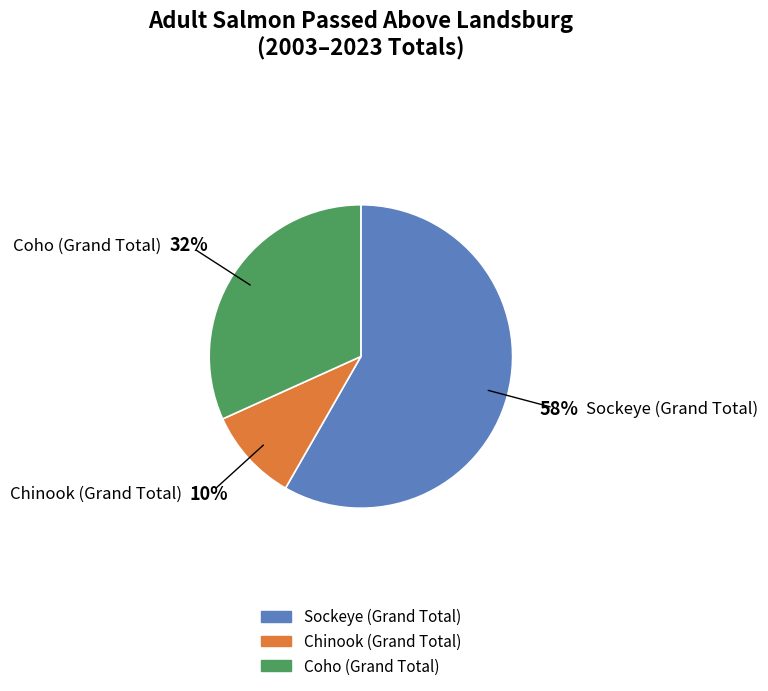

How many segments does this pie chart have?

3